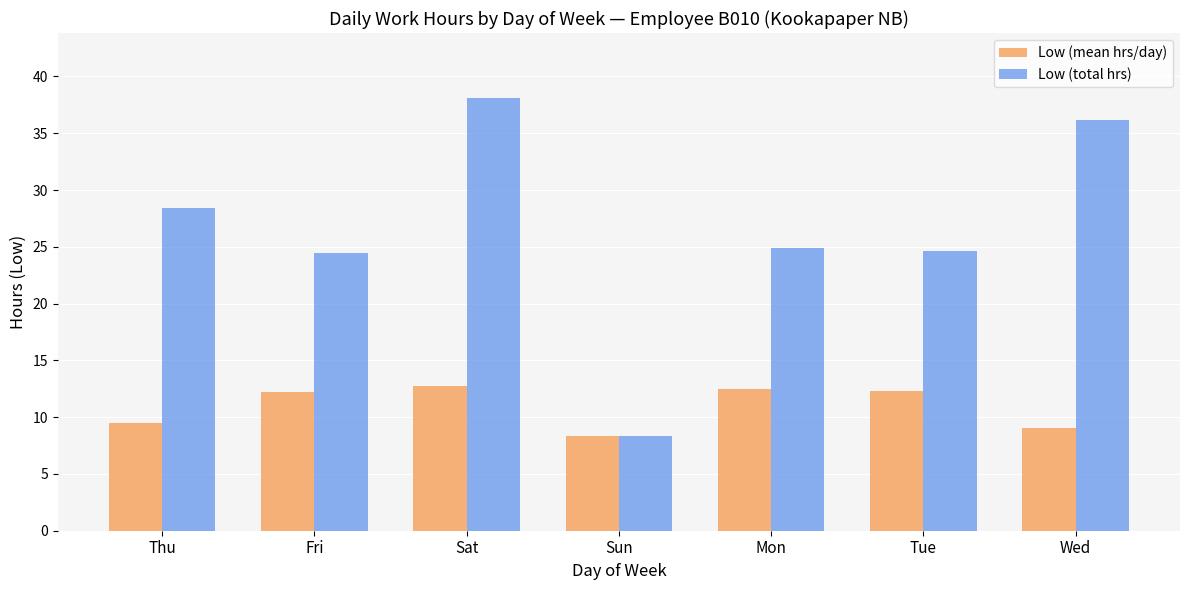

How many values in the Low (total hrs) series exceed 24?

6